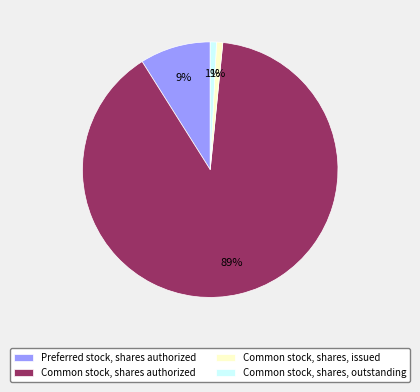

Do Common stock, shares authorized and Common stock, shares, issued together represent more than half of the pie?

Yes